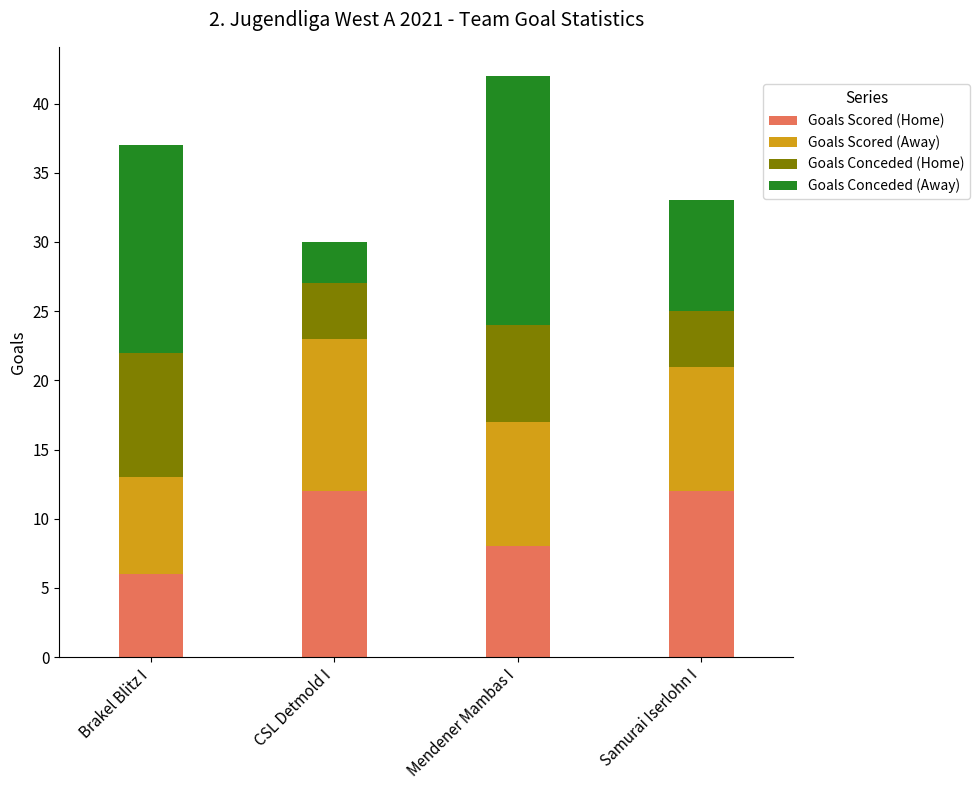

True or false: Goals Scored (Home) has a value of 8 at Brakel Blitz I.

False